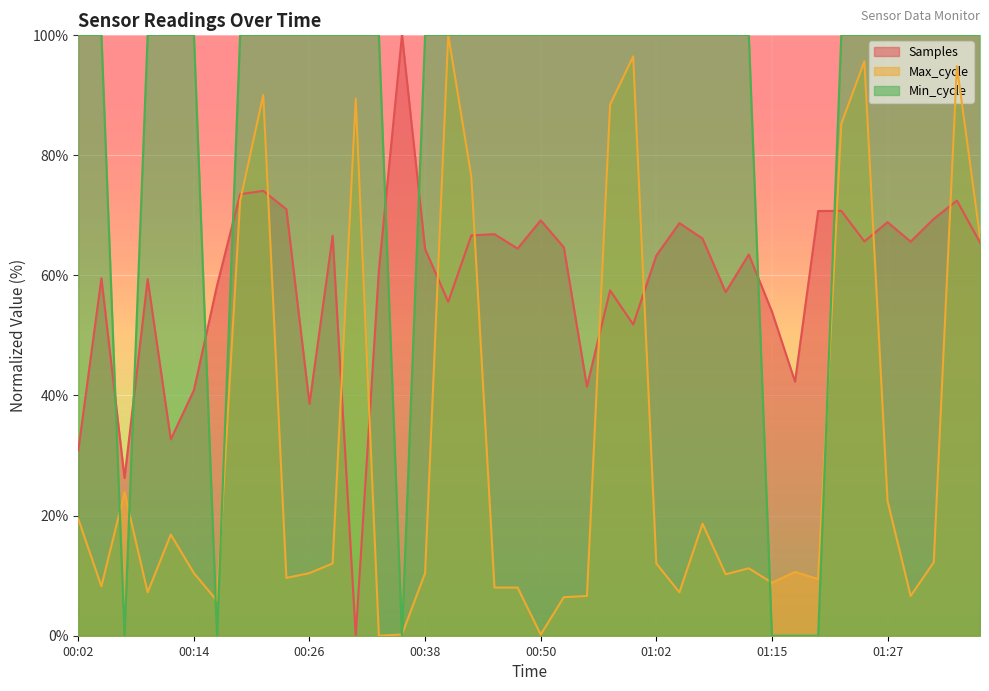

What is the sum of all Max_cycle values?

1247.9